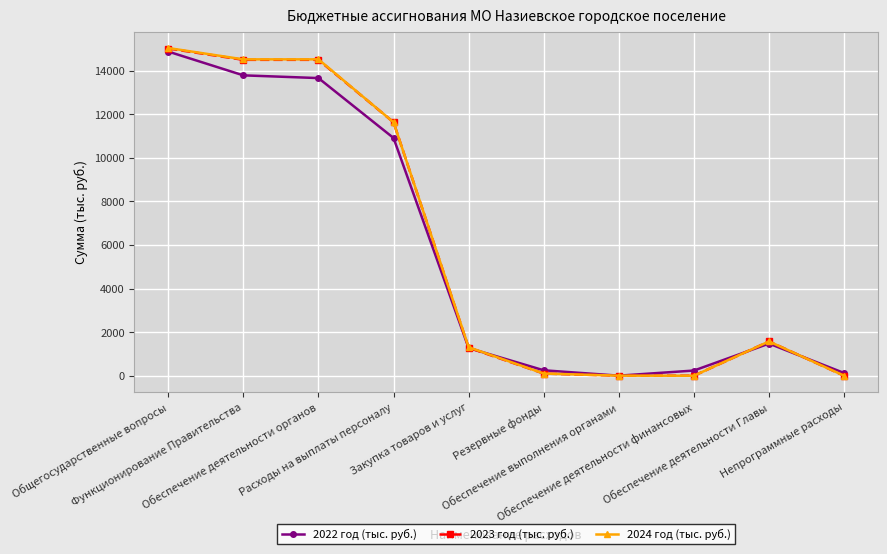

The value of 2024 год (тыс. руб.) at Закупка товаров и услуг is 504.3. True or false?

False